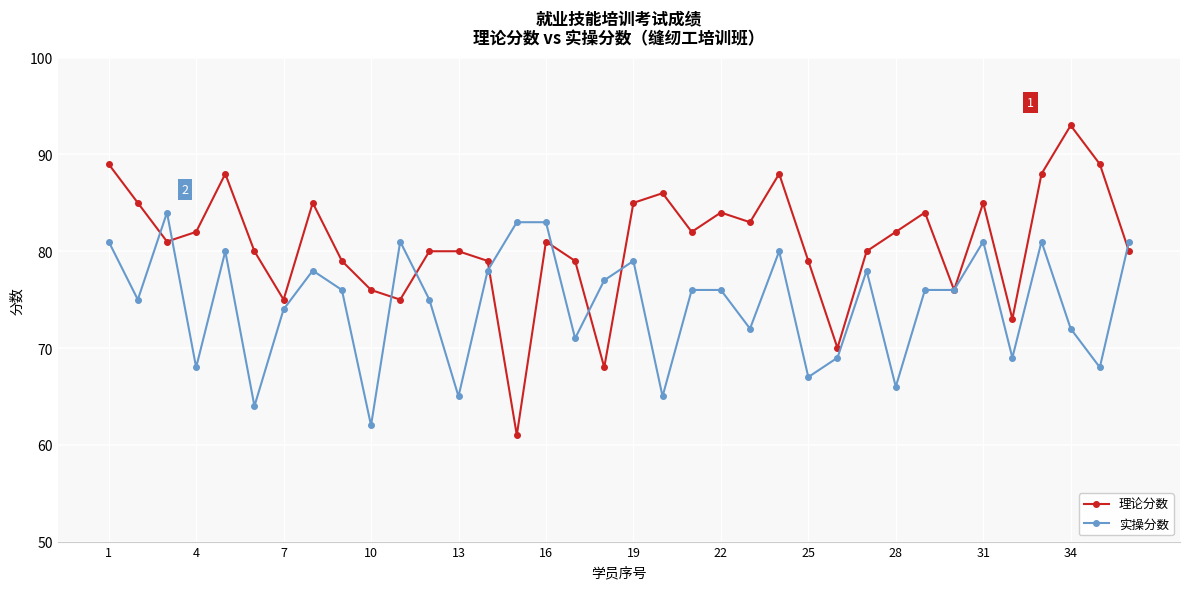

After their last crossing, which series has the higher values: 实操分数 or 理论分数?

实操分数